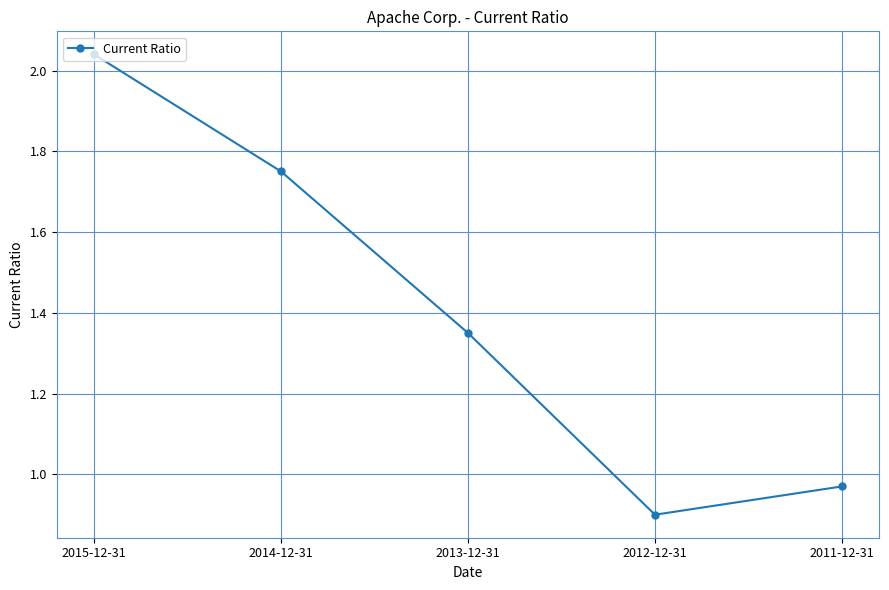

Rank the categories by value from highest to lowest.

2015-12-31, 2014-12-31, 2013-12-31, 2011-12-31, 2012-12-31